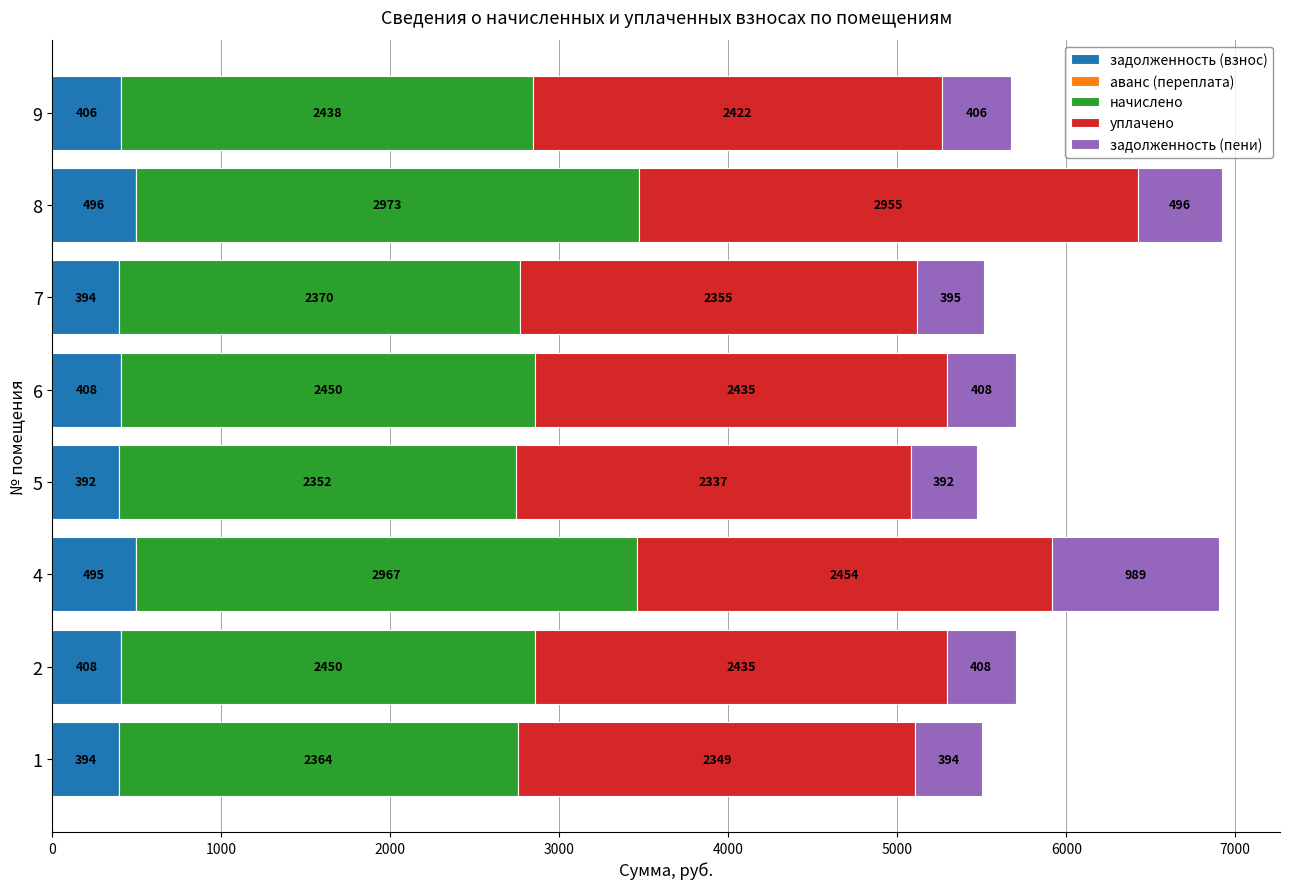

At which category is the sum across all series the highest?

8